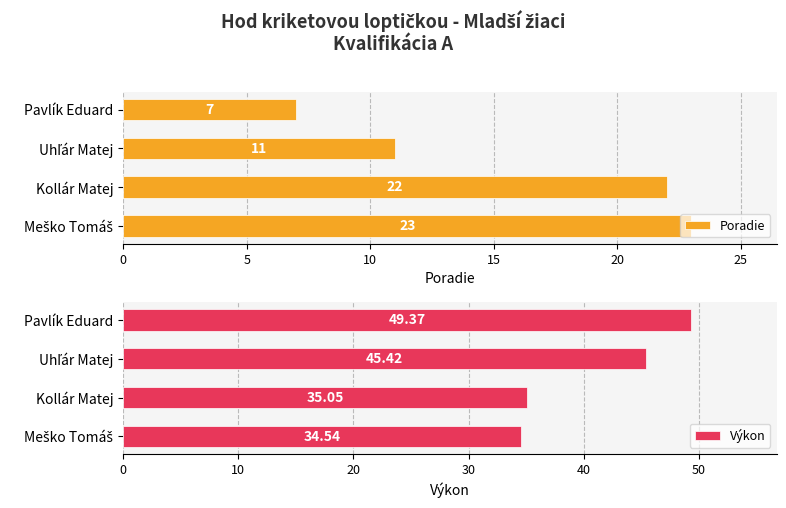

What is the value of the Poradie bar at the 2nd from the left?

11.0